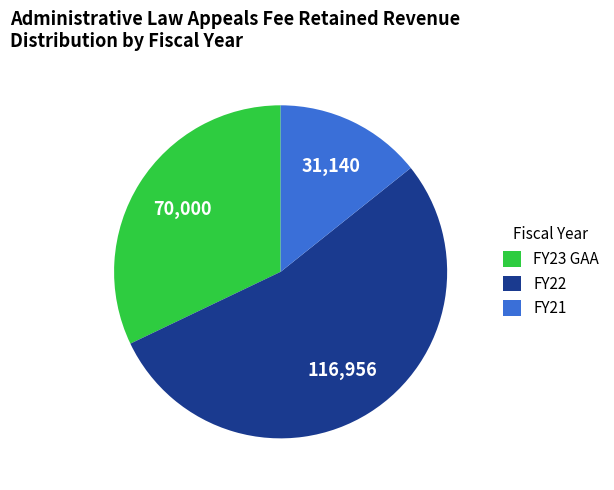

Rank the categories by value from highest to lowest.

FY22, FY23 GAA, FY21